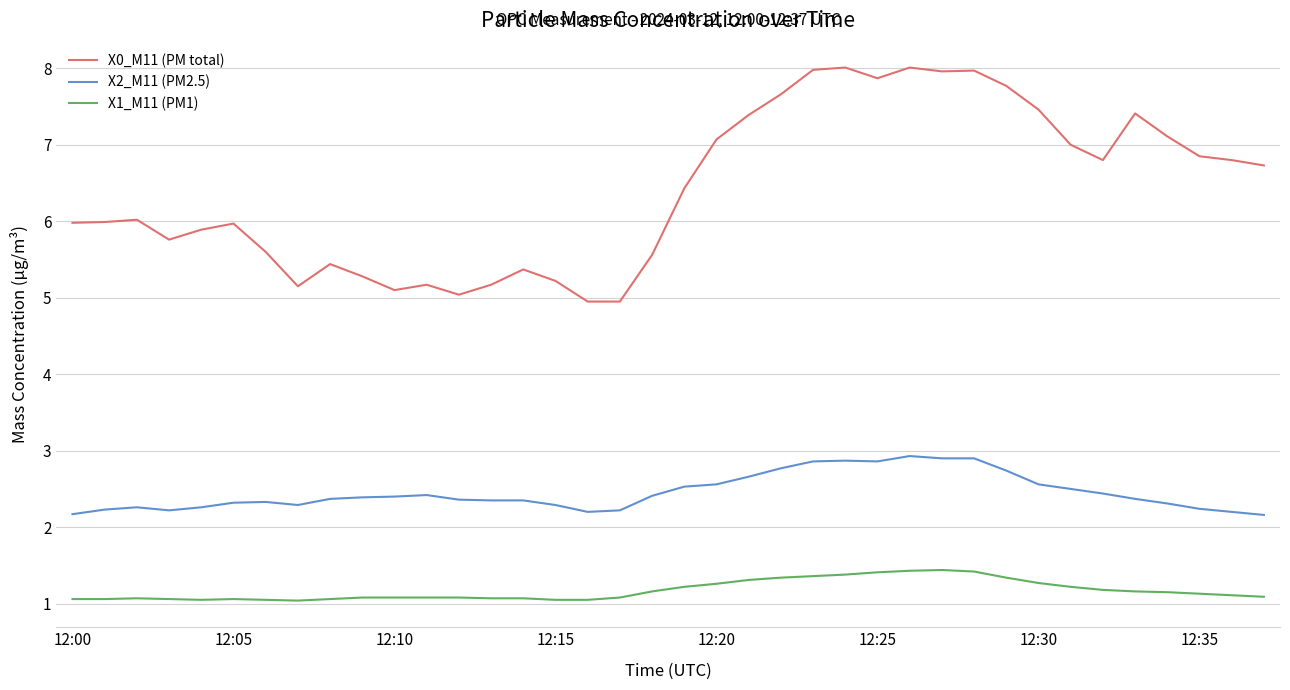

What is the maximum value shown in the chart?

8.0